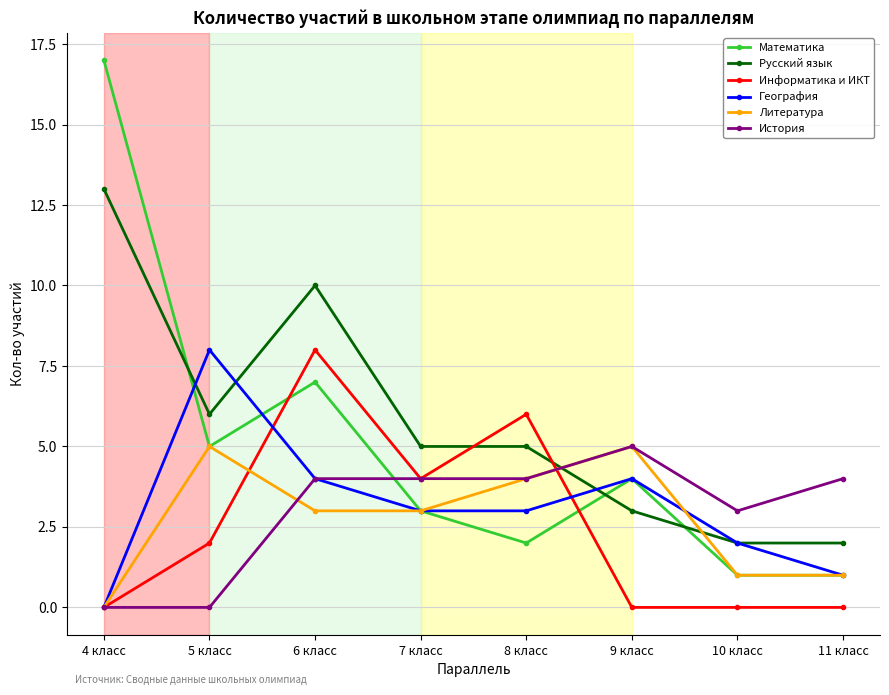

What is the maximum value for Литература?

5